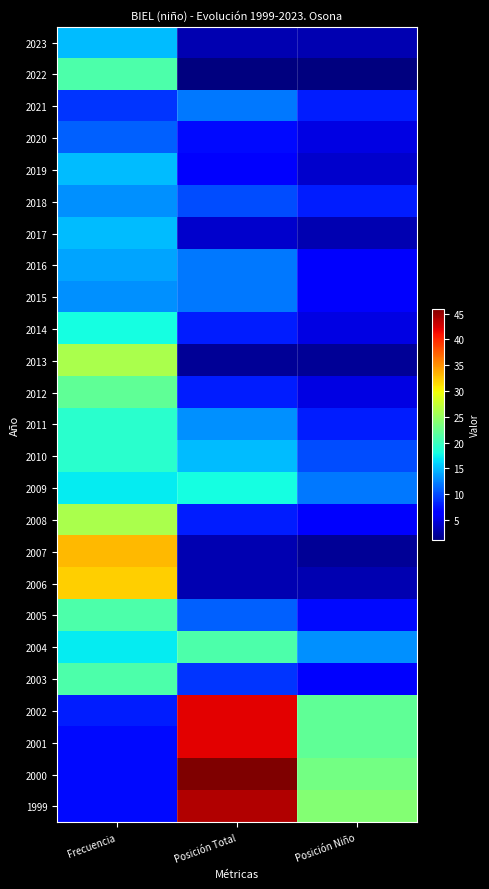

Reading right to left, transcribe all the data shown in this chart.

2023: Posición Niño=3	Posición Total=3	Frecuencia=15
2022: Posición Niño=1	Posición Total=1	Frecuencia=21
2021: Posición Niño=8	Posición Total=12	Frecuencia=9
2020: Posición Niño=5	Posición Total=7	Frecuencia=11
2019: Posición Niño=4	Posición Total=6	Frecuencia=15
2018: Posición Niño=8	Posición Total=10	Frecuencia=13
2017: Posición Niño=3	Posición Total=4	Frecuencia=15
2016: Posición Niño=6	Posición Total=12	Frecuencia=14
2015: Posición Niño=6	Posición Total=12	Frecuencia=13
2014: Posición Niño=5	Posición Total=8	Frecuencia=18
2013: Posición Niño=2	Posición Total=2	Frecuencia=26
2012: Posición Niño=5	Posición Total=8	Frecuencia=22
2011: Posición Niño=8	Posición Total=13	Frecuencia=19
2010: Posición Niño=10	Posición Total=15	Frecuencia=19
2009: Posición Niño=12	Posición Total=18	Frecuencia=17
2008: Posición Niño=6	Posición Total=8	Frecuencia=26
2007: Posición Niño=2	Posición Total=3	Frecuencia=33
2006: Posición Niño=3	Posición Total=3	Frecuencia=32
2005: Posición Niño=7	Posición Total=11	Frecuencia=21
2004: Posición Niño=13	Posición Total=21	Frecuencia=17
2003: Posición Niño=6	Posición Total=9	Frecuencia=21
2002: Posición Niño=22	Posición Total=42	Frecuencia=8
2001: Posición Niño=22	Posición Total=42	Frecuencia=7
2000: Posición Niño=23	Posición Total=46	Frecuencia=7
1999: Posición Niño=24	Posición Total=44	Frecuencia=7